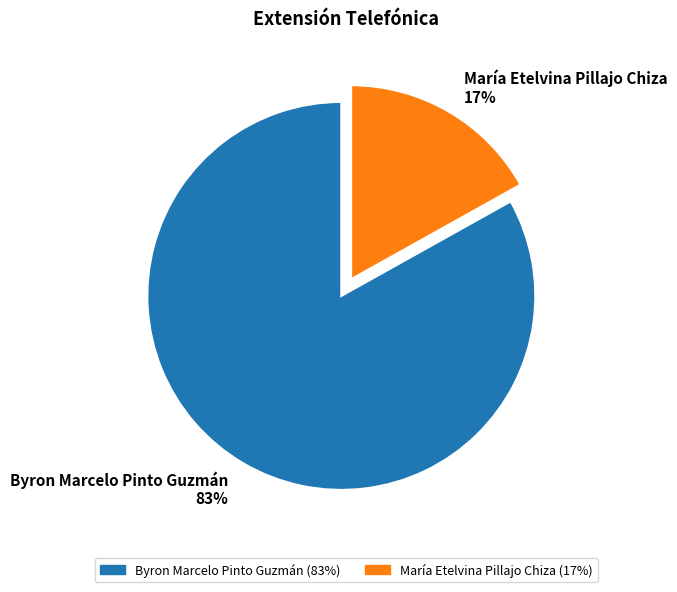

True or false: Byron Marcelo Pinto Guzmán accounts for 83% of the total.

True